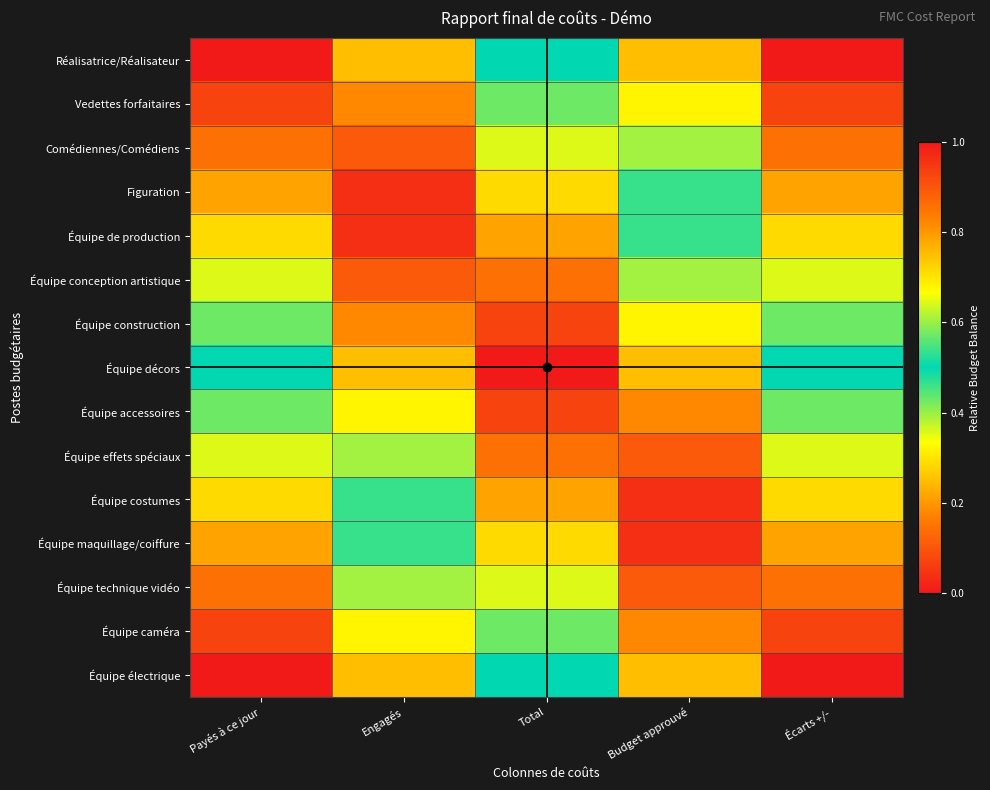

What is the total value across all series at Engagés?

10.1